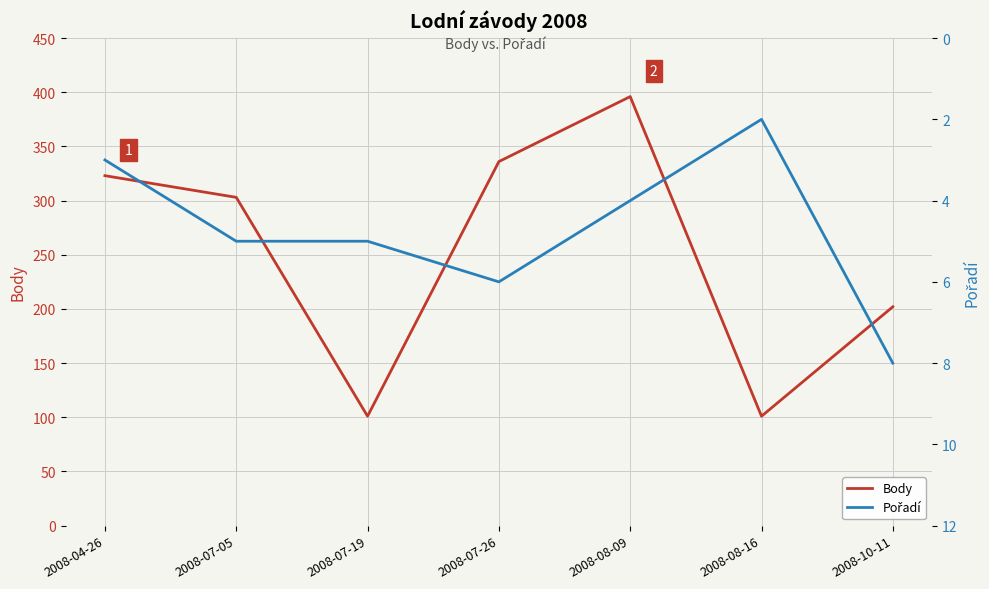

What is the sum of all Pořadí values?

33